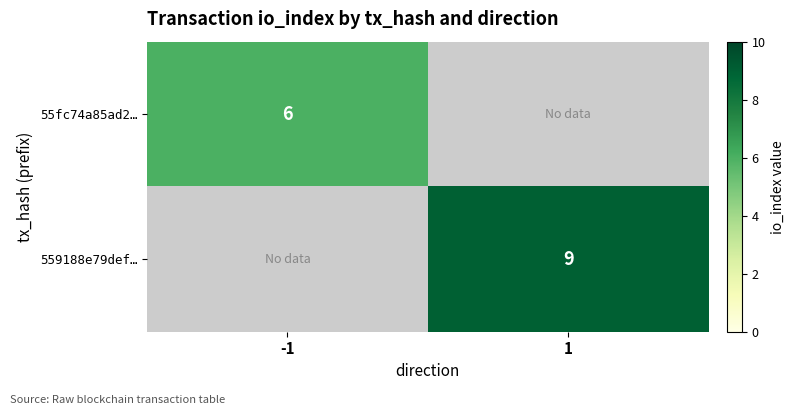

The 559188e79def… series shows 9 at 1. True or false?

True